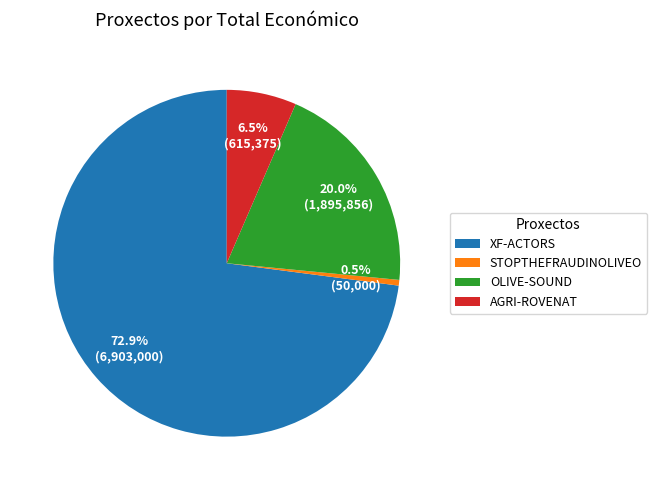

Between XF-ACTORS and AGRI-ROVENAT, which is larger?

XF-ACTORS